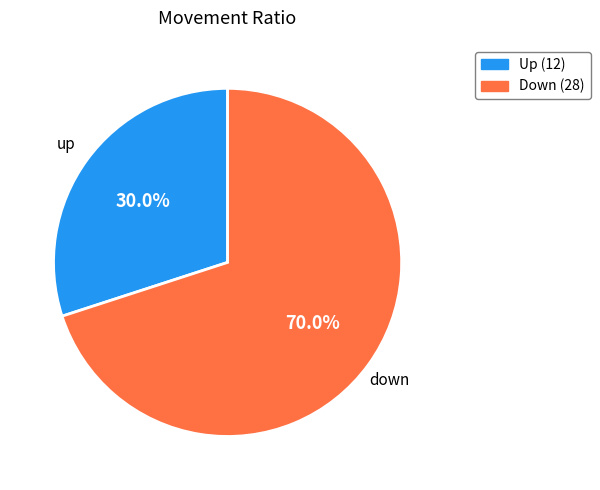

Is there any slice that represents more than half of the pie?

Yes